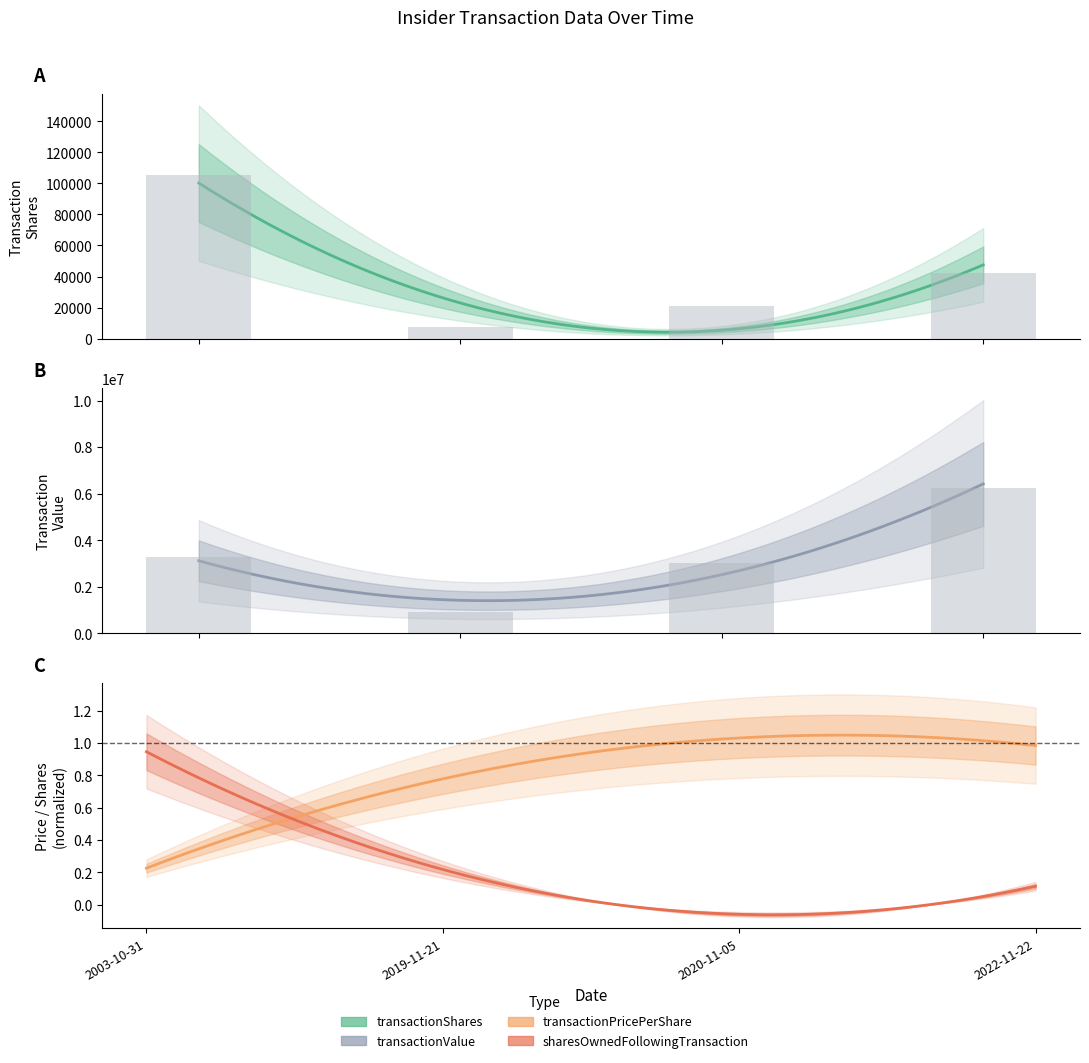

How many data points does each series have?

4